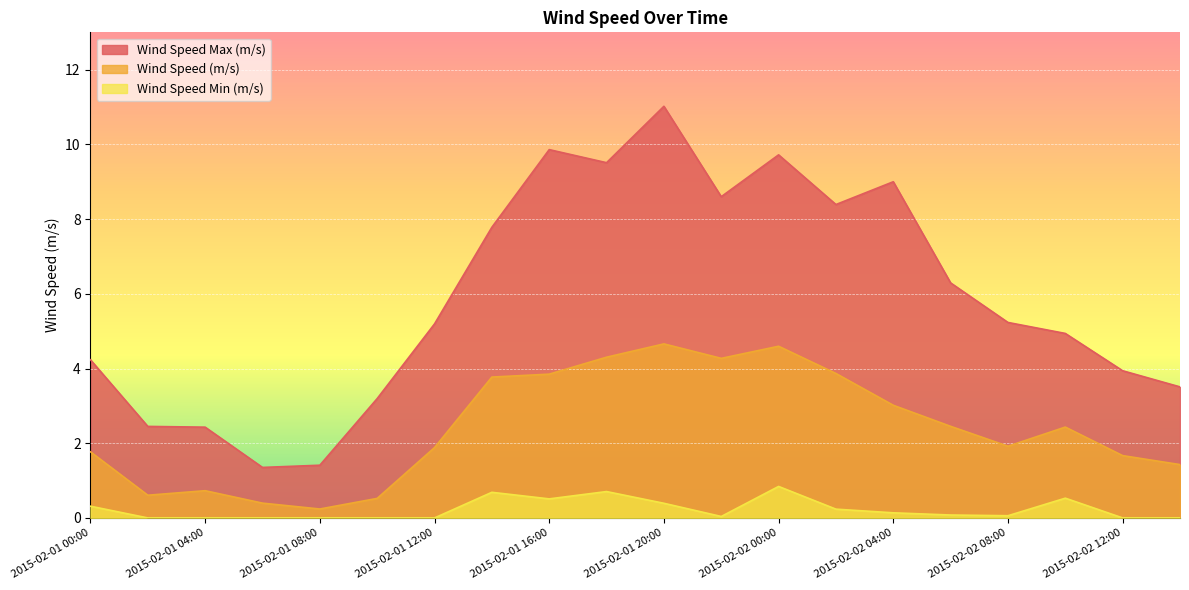

In Wind Speed (m/s), how many points are higher than both neighbors (excluding endpoints)?

4